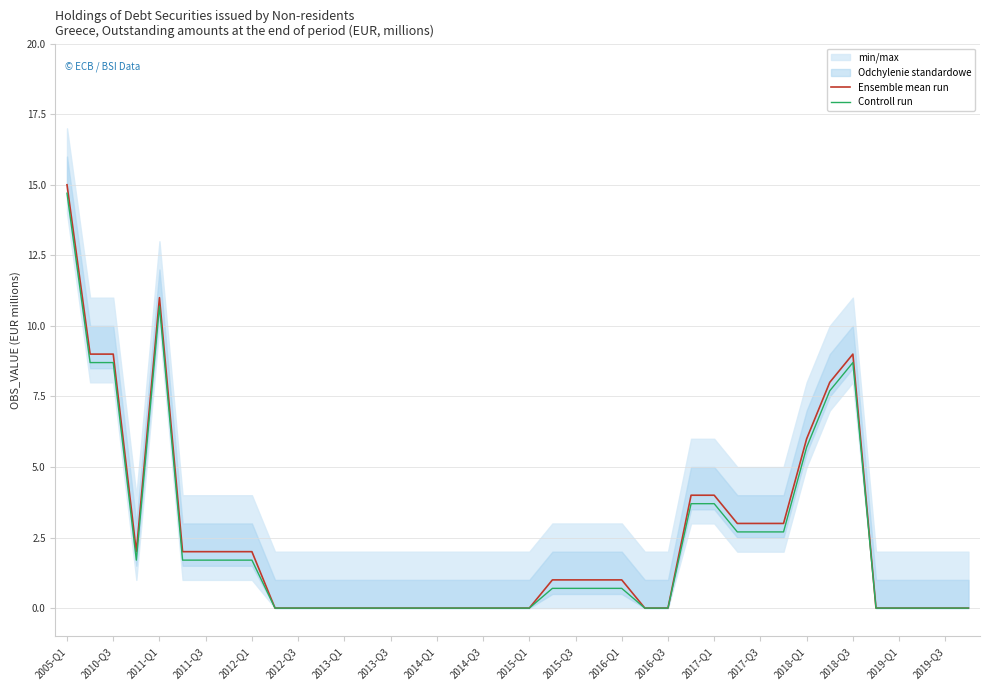

The value of Ensemble mean run at 2015-Q3 is 1.0. True or false?

True